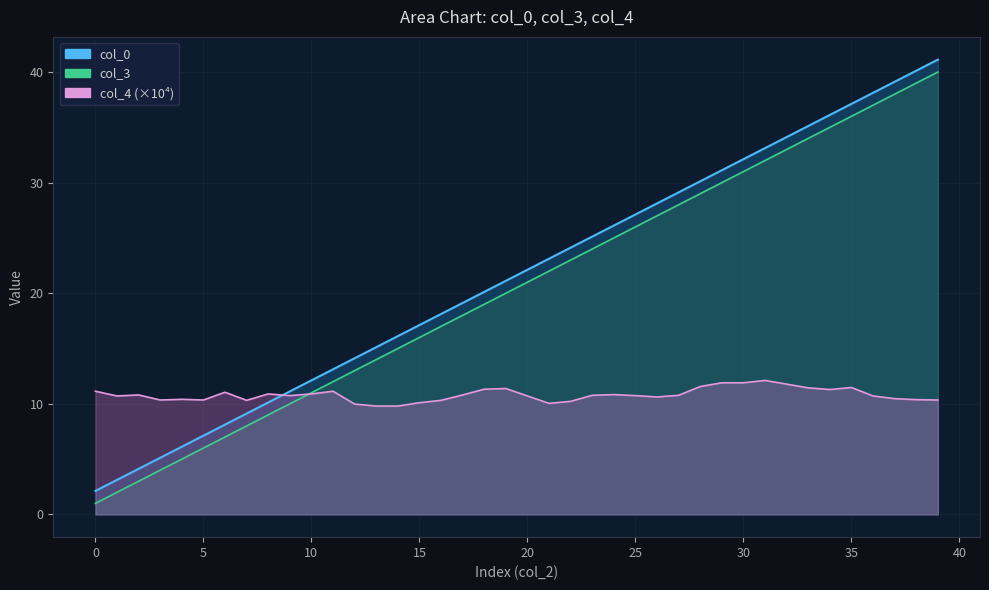

What is the spread (max minus min) of values at 29?

19.2